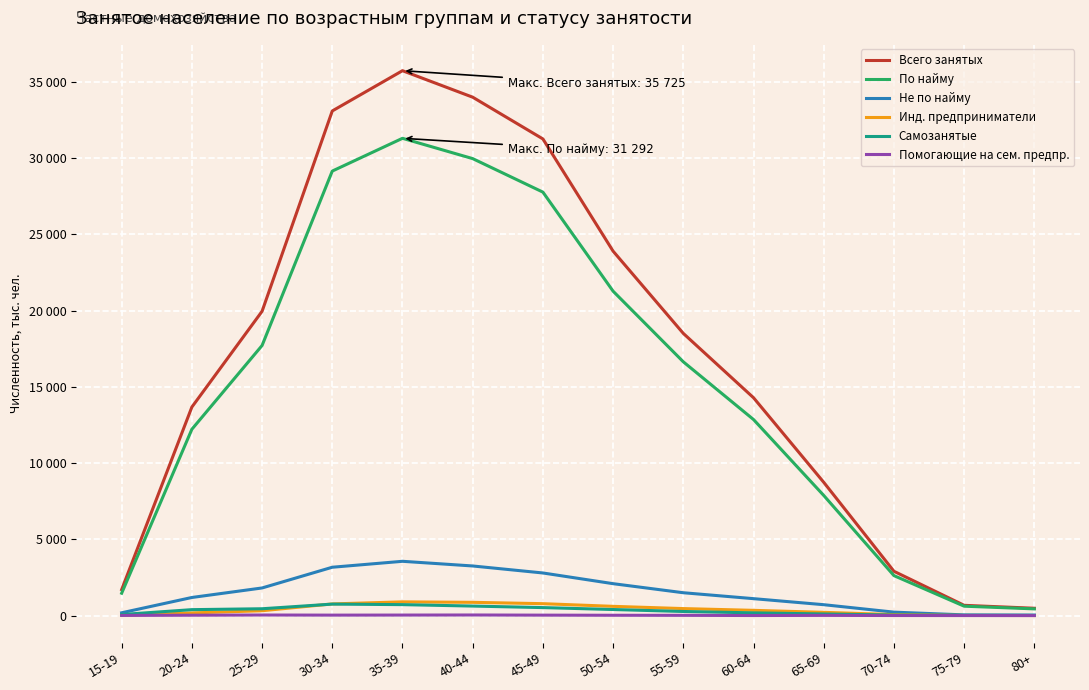

True or false: Помогающие на сем. предпр. and Всего занятых cross at least once.

False